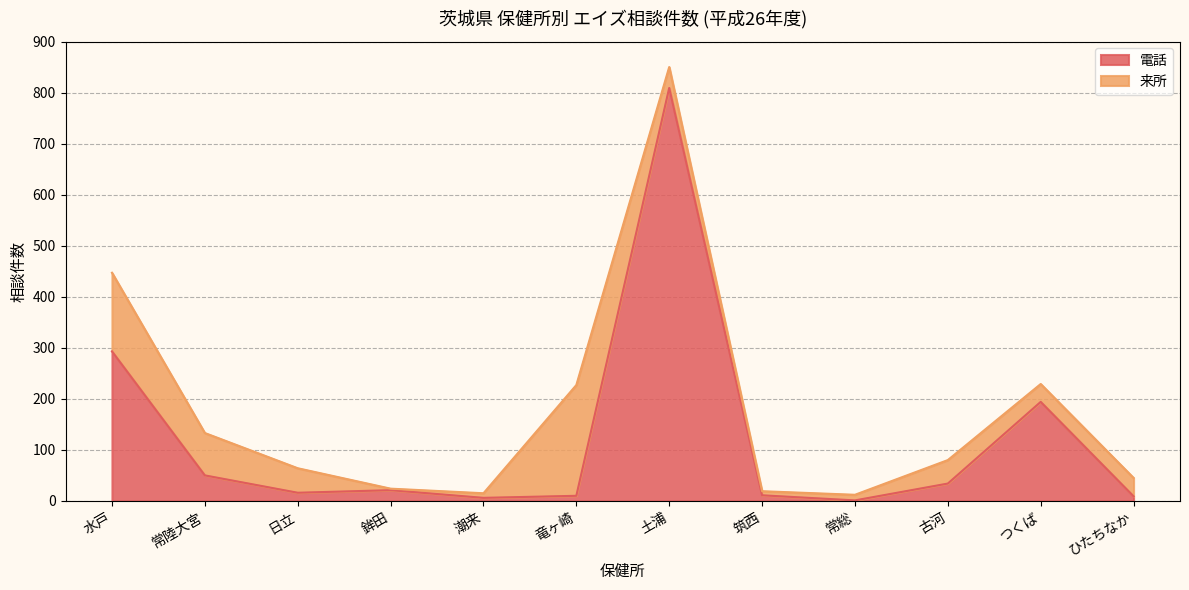

The chart shows a value of 194 at つくば. True or false?

True